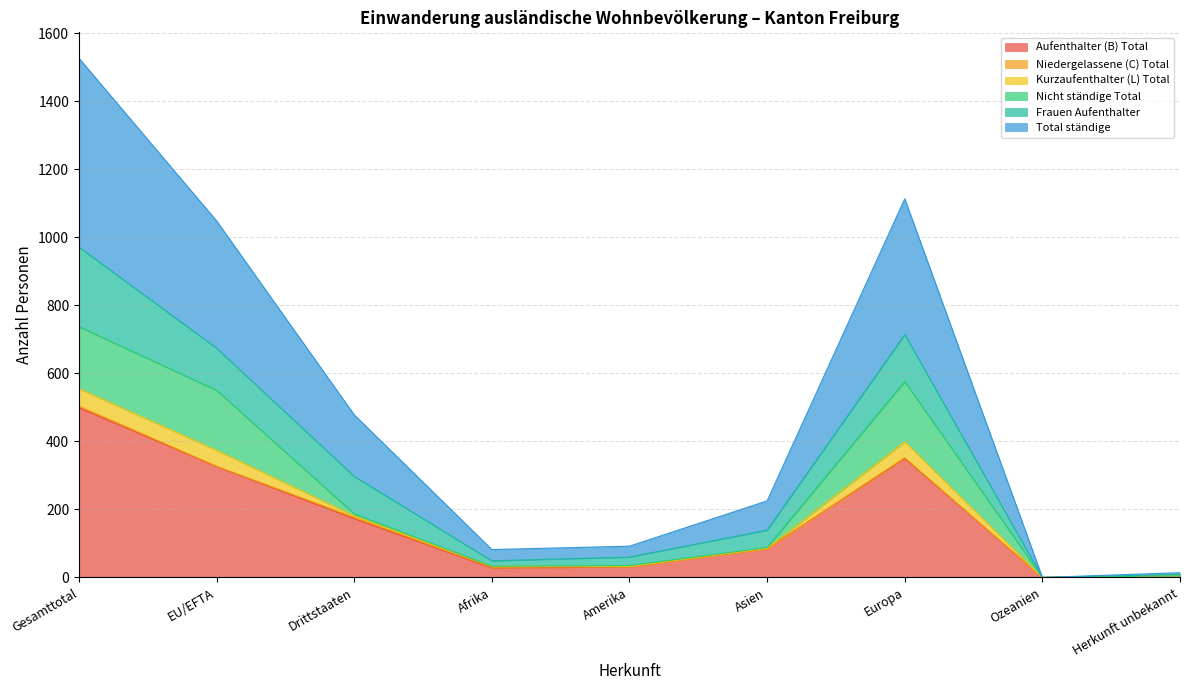

Which category has the highest value in the Aufenthalter (B) Total series?

Gesamttotal